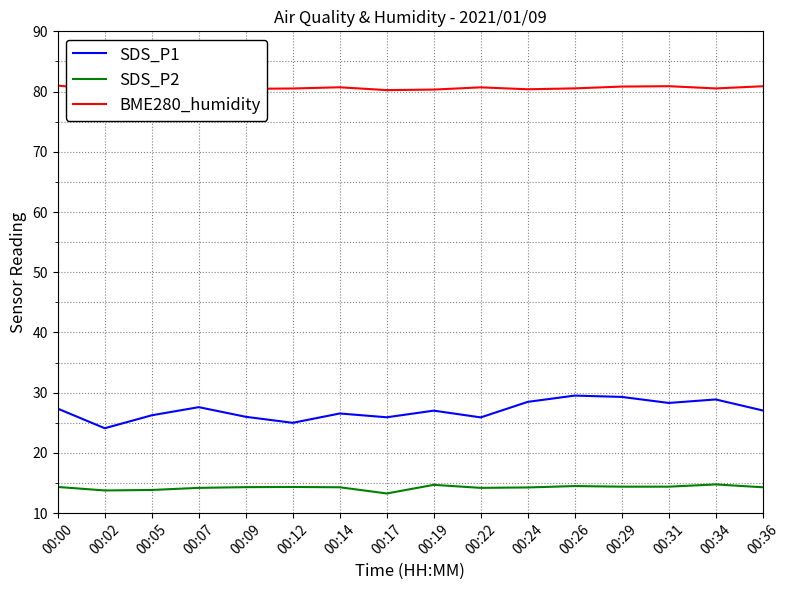

What is the difference between the highest and lowest values at 00:26?

66.0